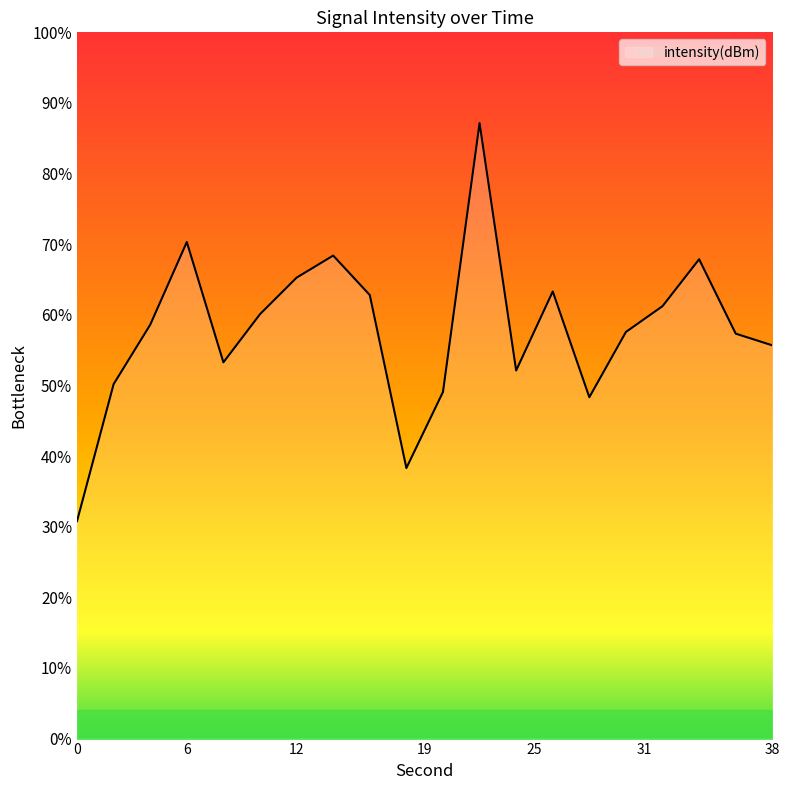

Does the chart have visible grid lines?

No